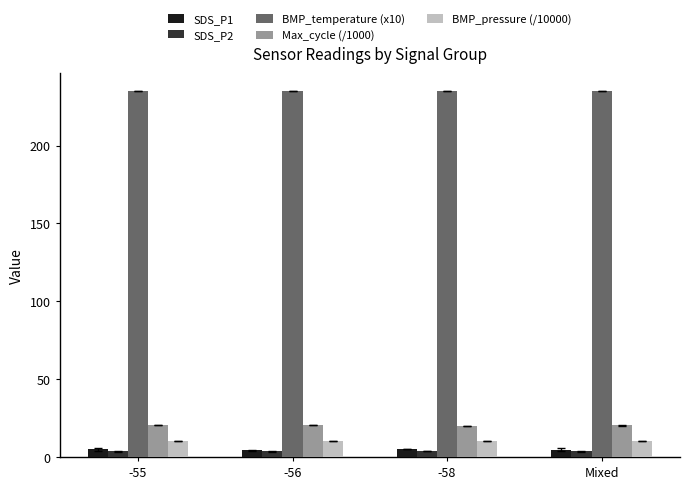

Which series has the largest total across all categories?

BMP_temperature (x10)